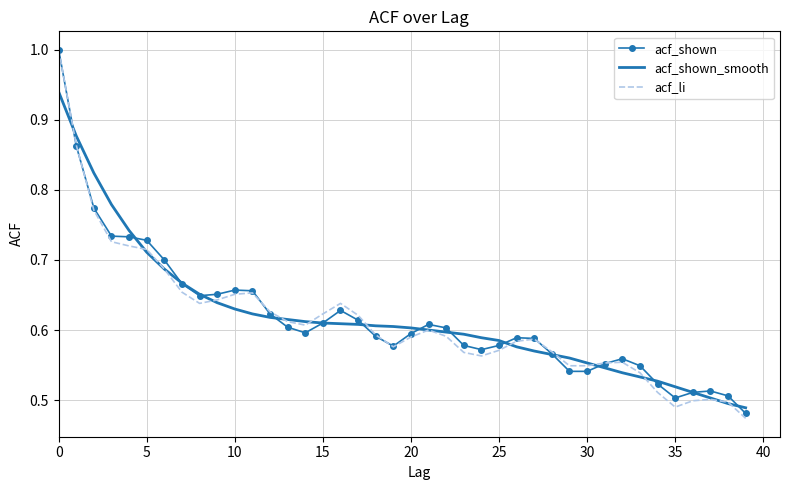

Which series has the largest range (max minus min)?

acf_li